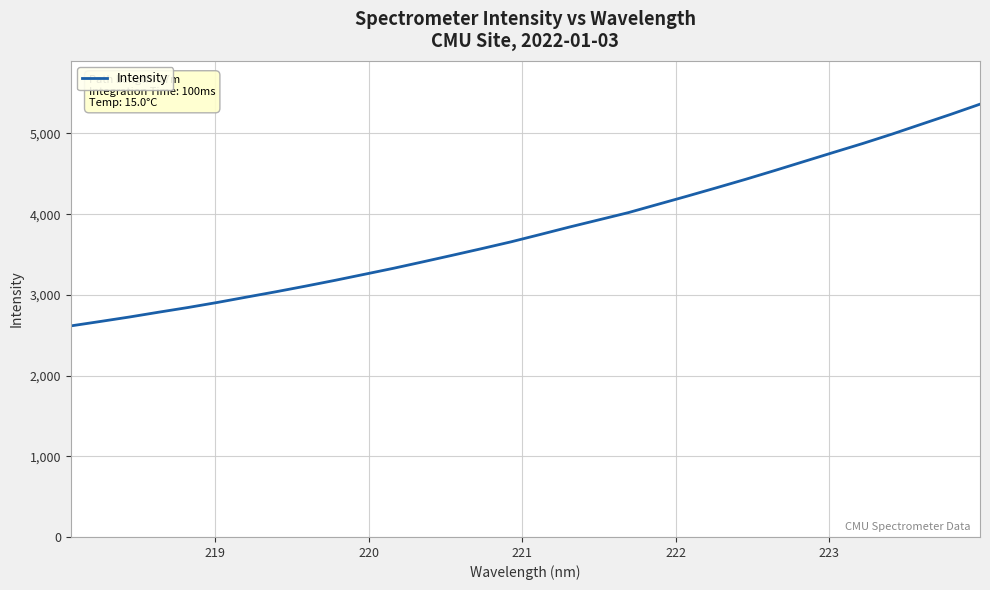

What is the difference between the maximum and minimum values?

2747.9